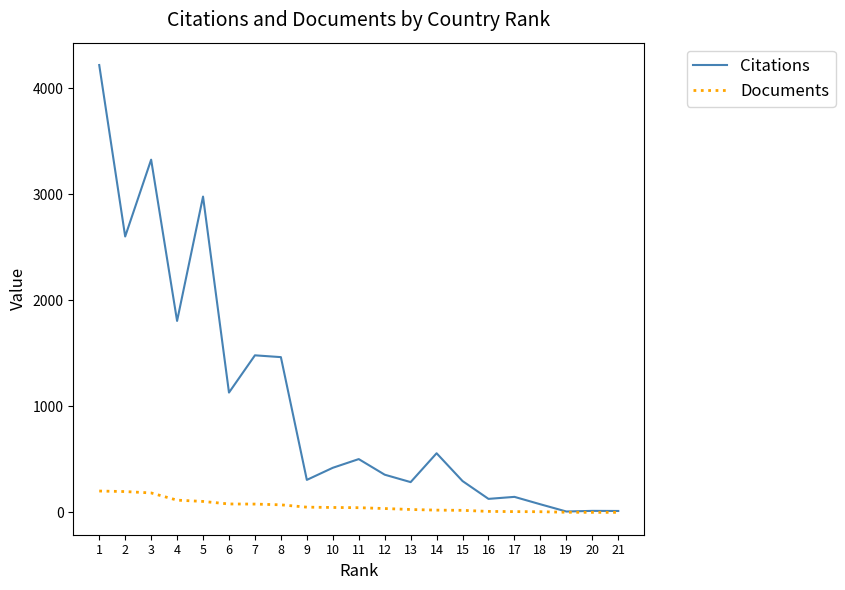

Which series has the largest total across all categories?

Citations